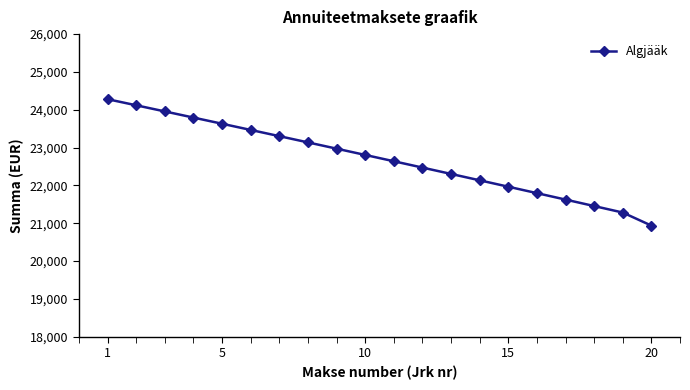

What is the sum of all values?

454052.7